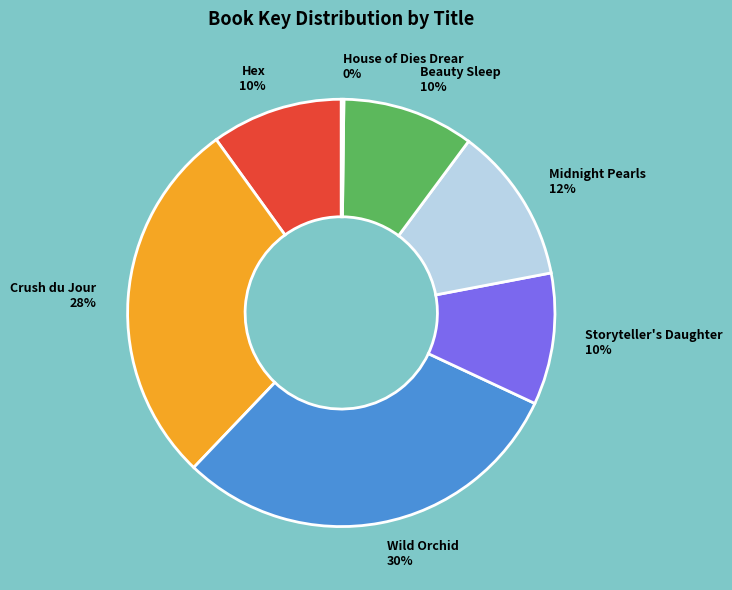

Approximately how many times larger is the value at Wild Orchid compared to Crush du Jour?

1.1